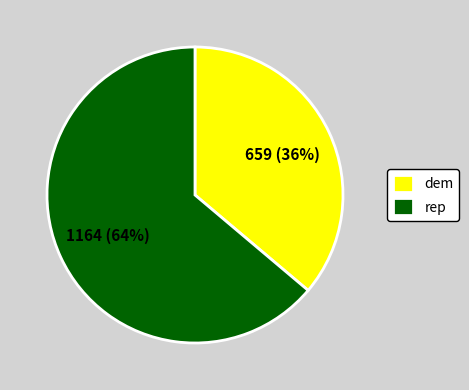

To the nearest percent, what portion does dem represent?

36%